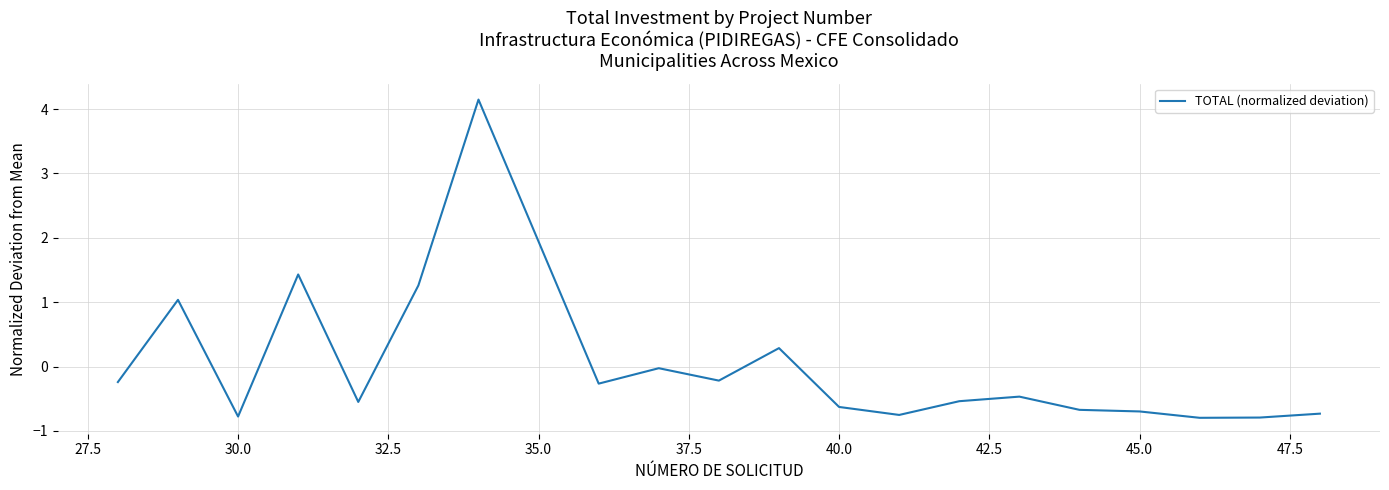

What is the difference between the maximum and minimum values?

4.9